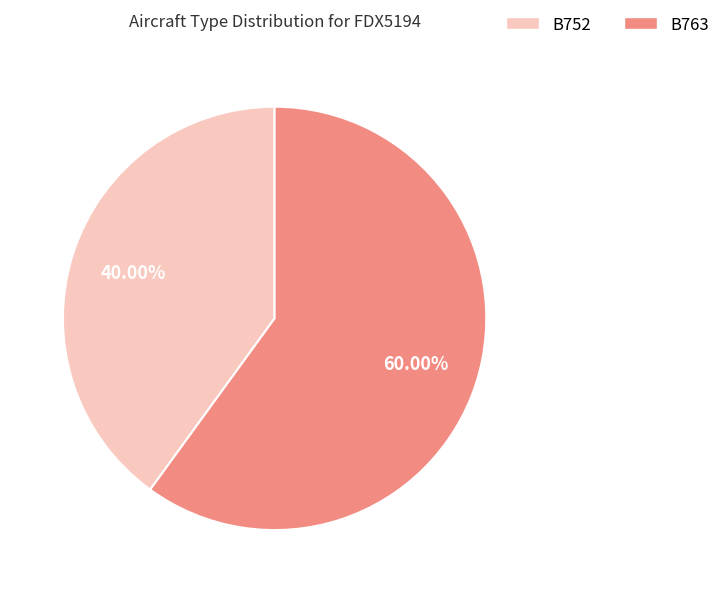

Which category has the biggest portion of the pie?

B763